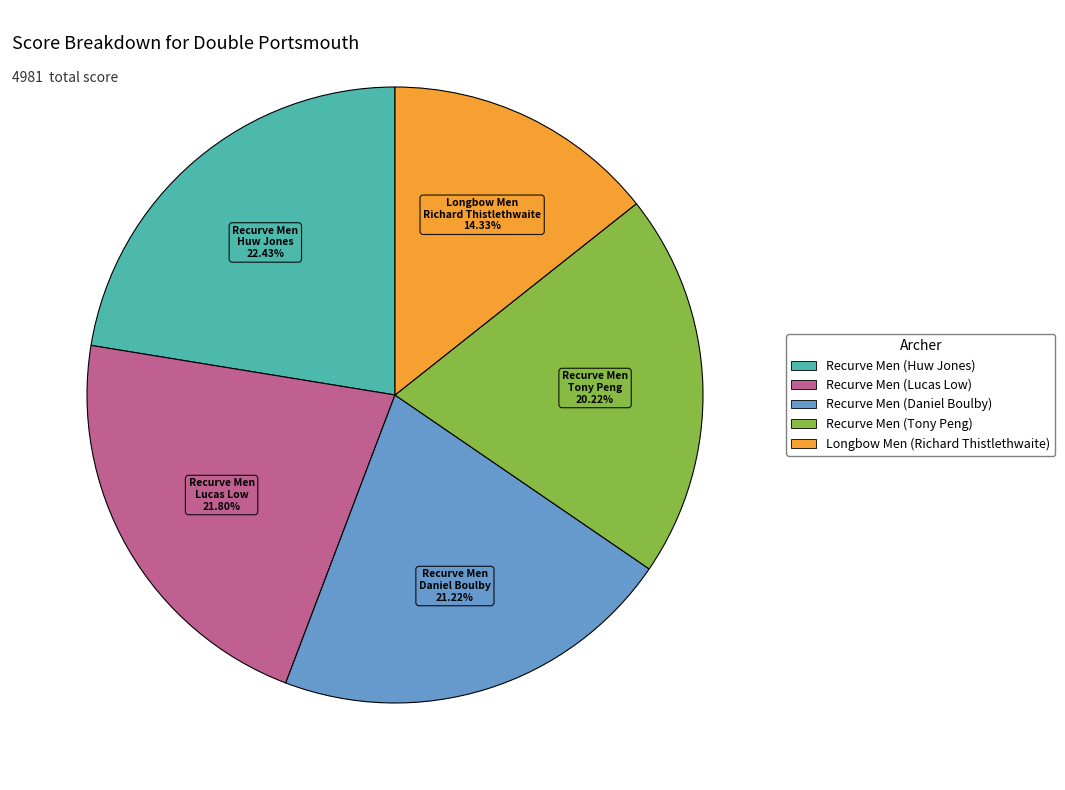

Is there any slice that represents more than half of the pie?

No